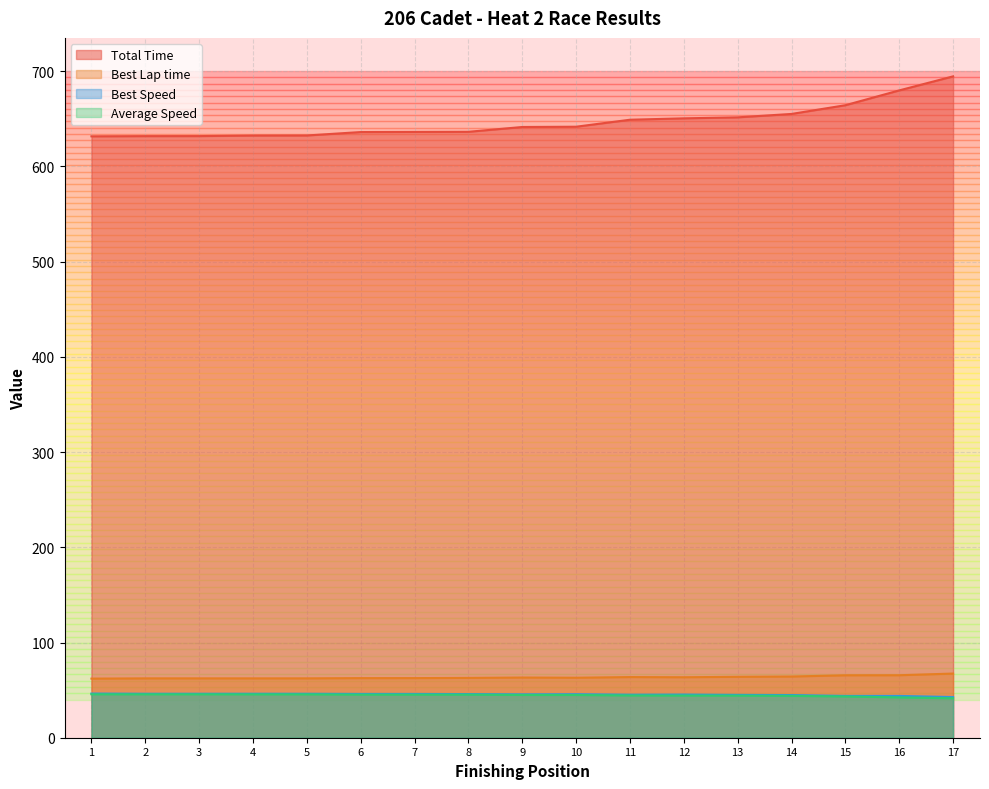

True or false: Best Lap time and Total Time intersect in this chart.

False